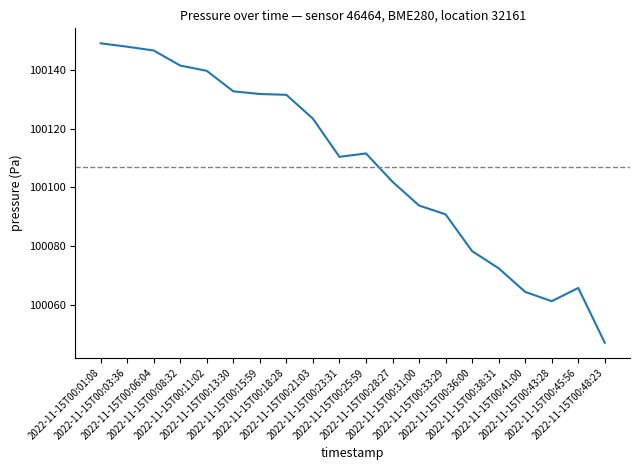

What is the sum of the values at 2022-11-15T00:21:03 and 2022-11-15T00:31:00?

200217.2